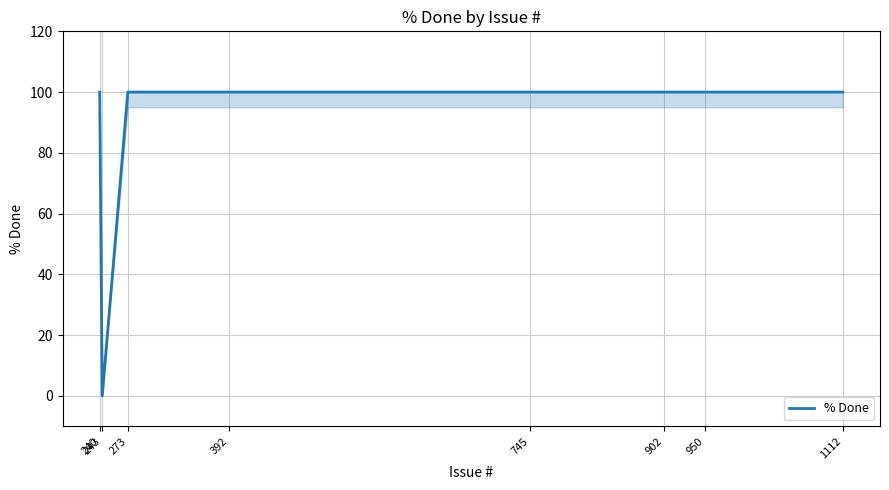

Does the chart display data point markers on the line(s)?

No